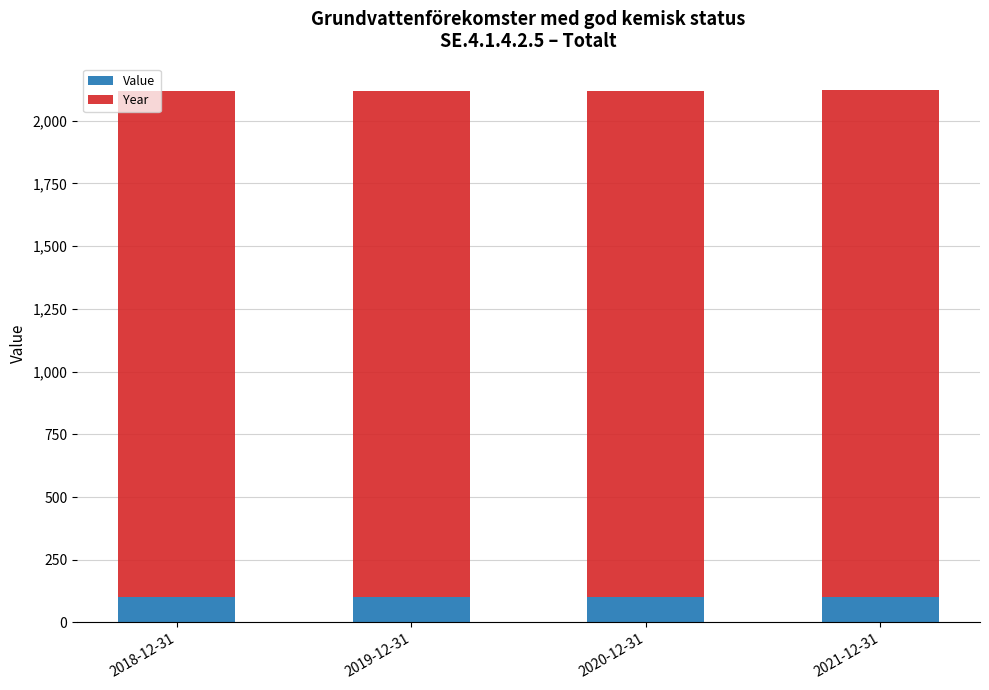

The value of Value at 2020-12-31 is 100. True or false?

True